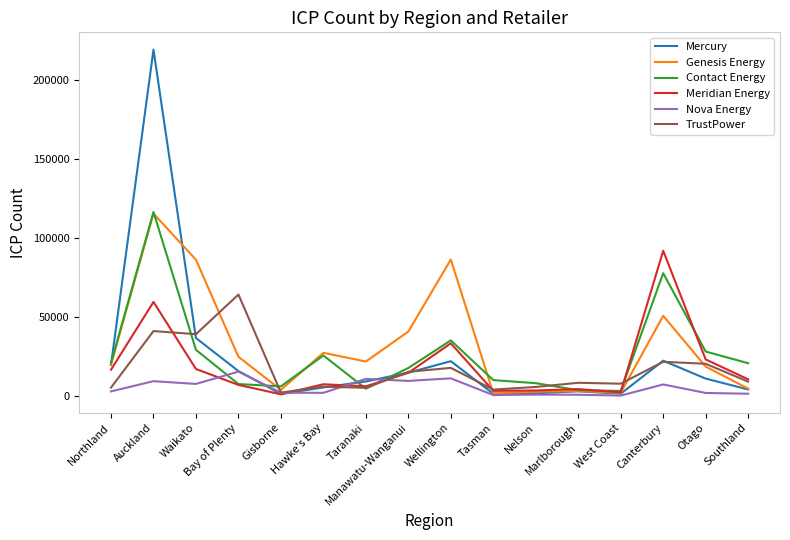

What is the sum of the Meridian Energy values at Waikato and Canterbury?

108613